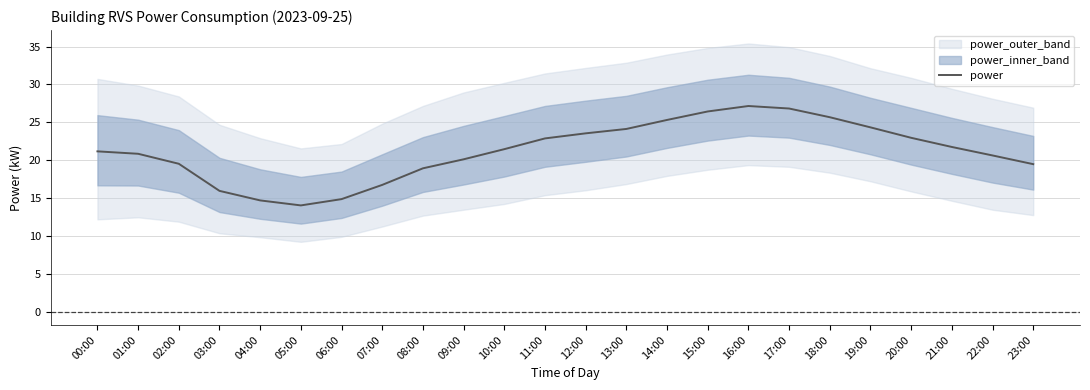

What is the difference between the maximum and minimum values?

13.1